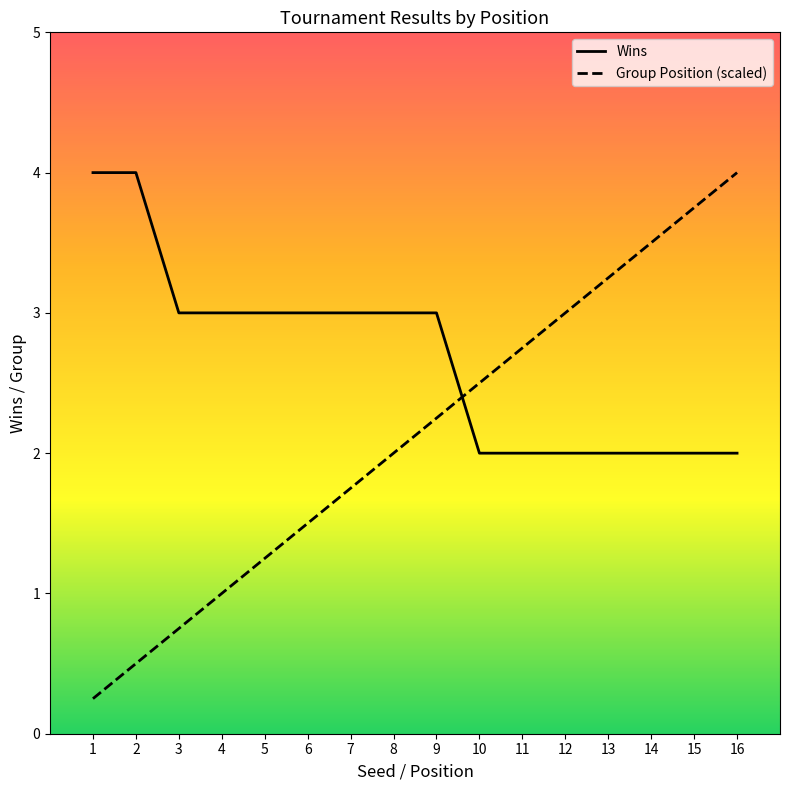

What is the value of the Wins point at the 2nd from the left?

4.0